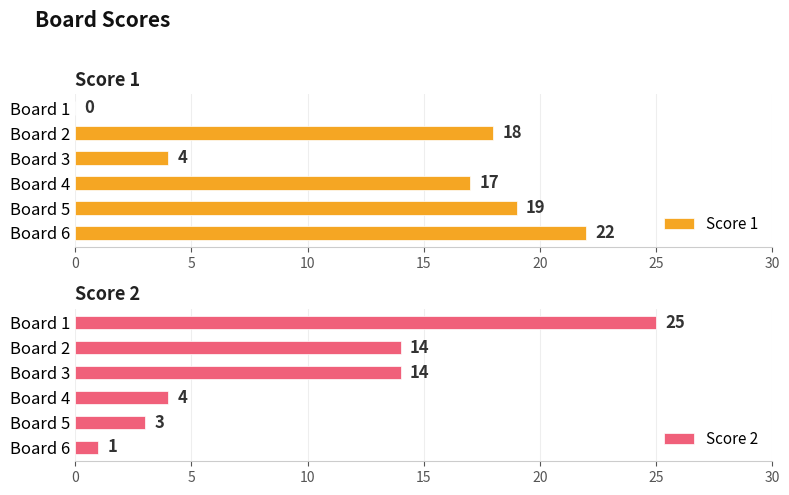

What is the value of the Score 1 bar at the 3rd from the left?

4